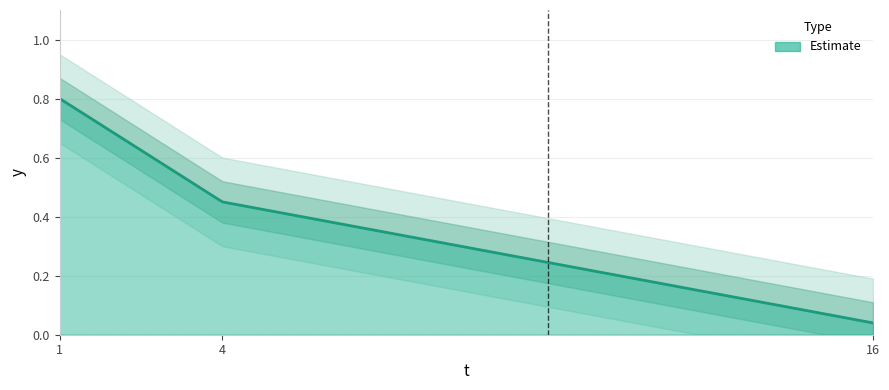

What is the change in value from 1 to 16?

-0.8